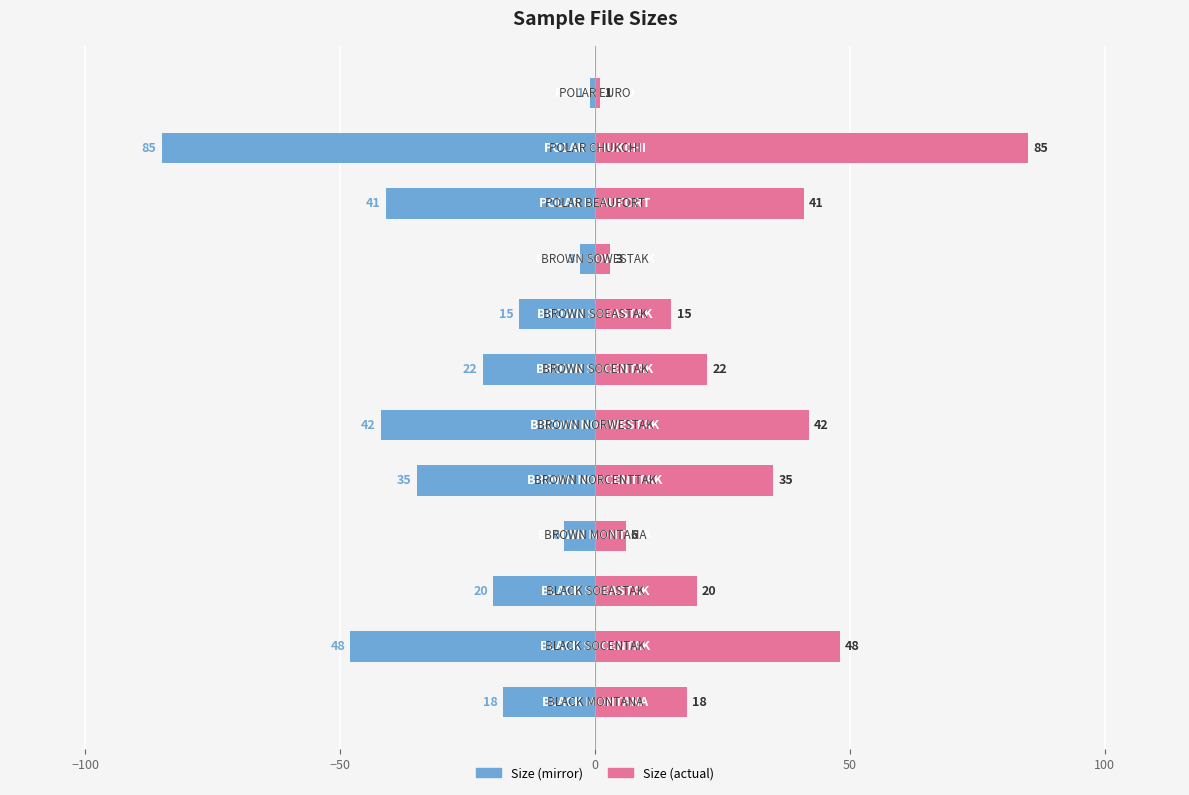

What is the difference between the second highest and minimum values in the Left (mirror) series?

82